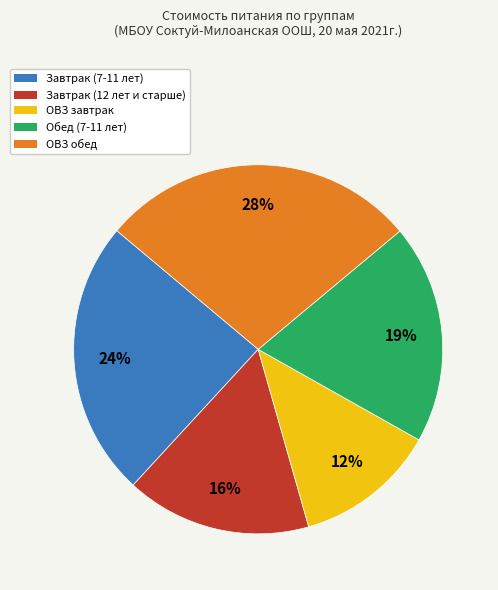

How many segments does this pie chart have?

5